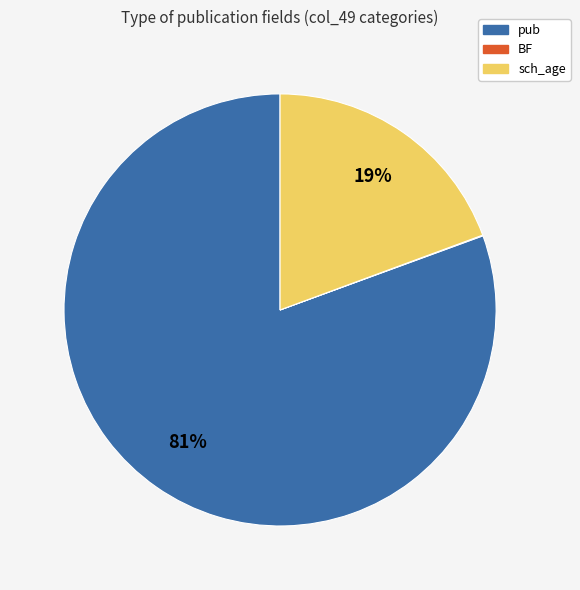

Do pub and sch_age together represent more than half of the pie?

Yes